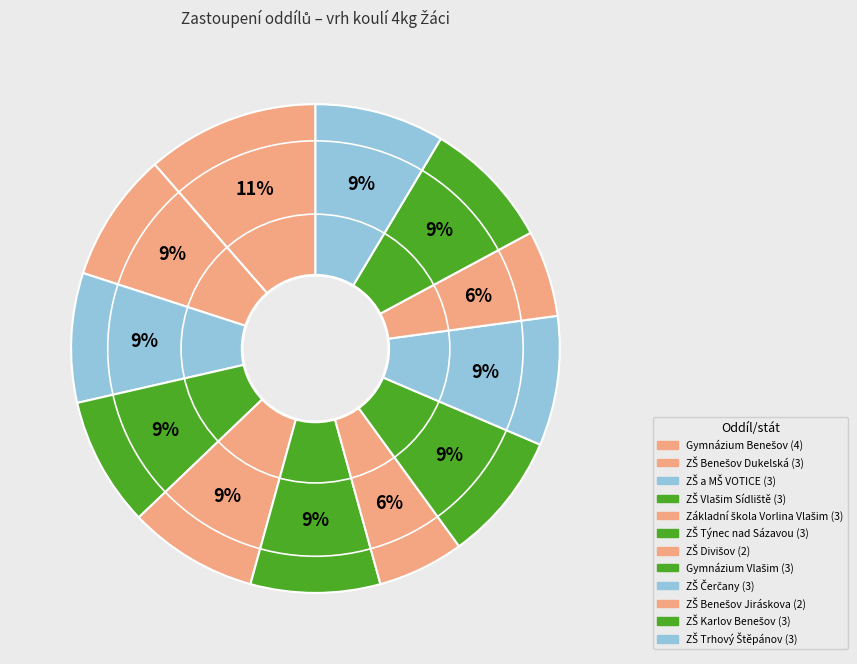

Which slice is the largest?

Gymnázium Benešov